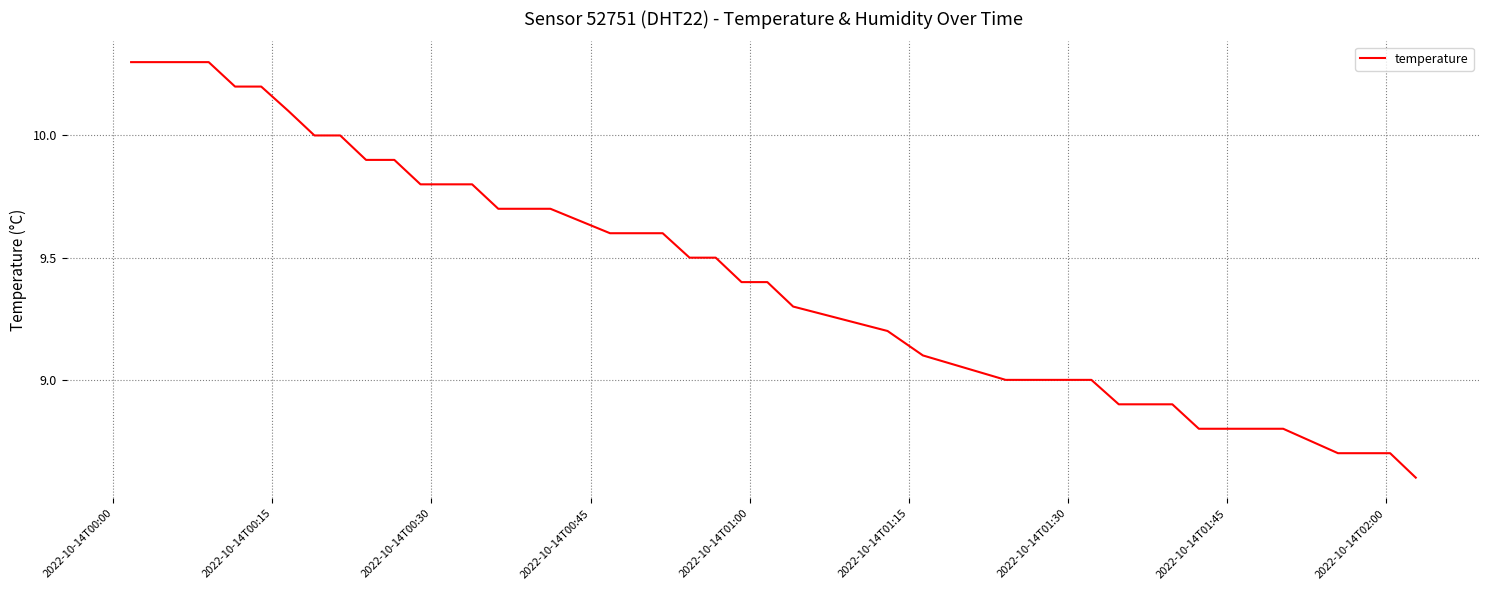

Is this an area chart (filled region under the line)?

No